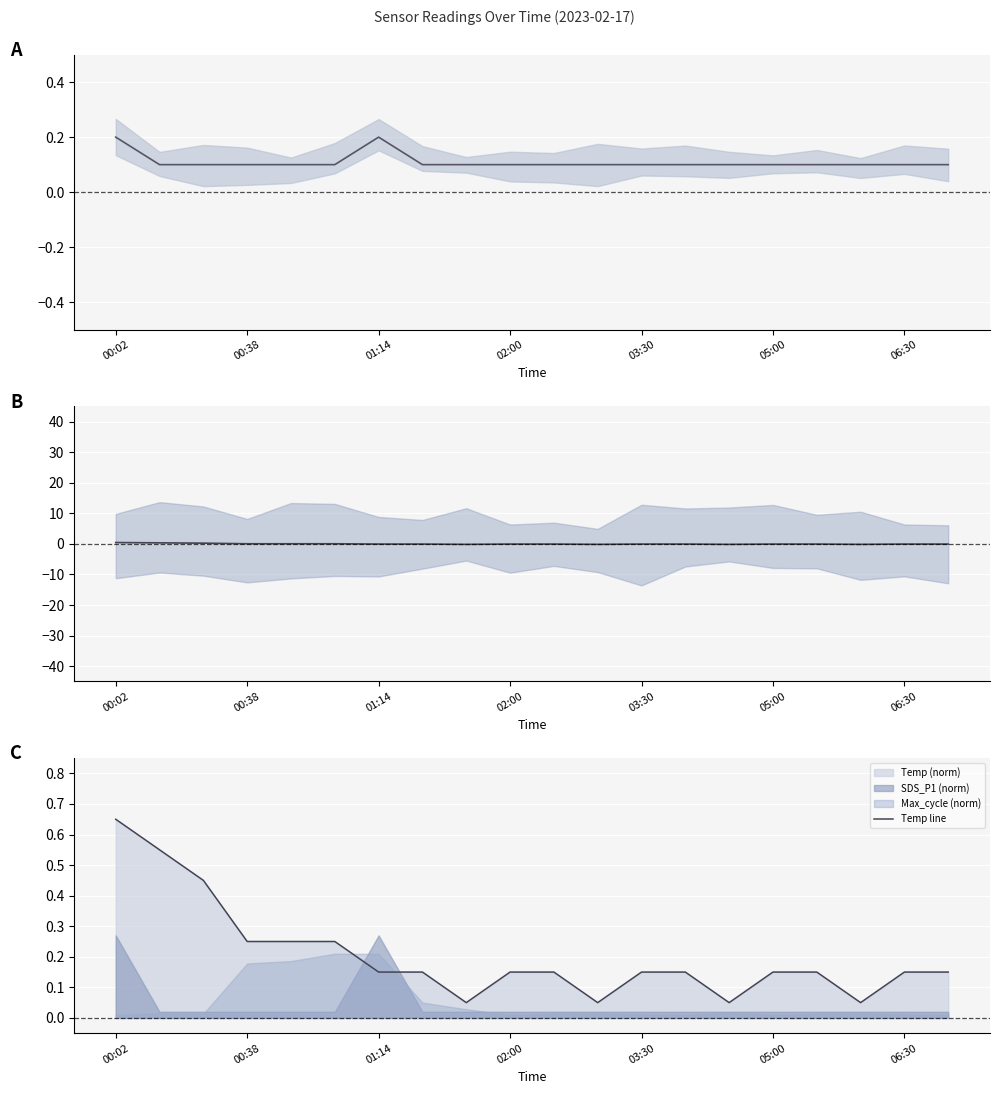

Which category has the highest value in the SDS_P1 series?

00:02